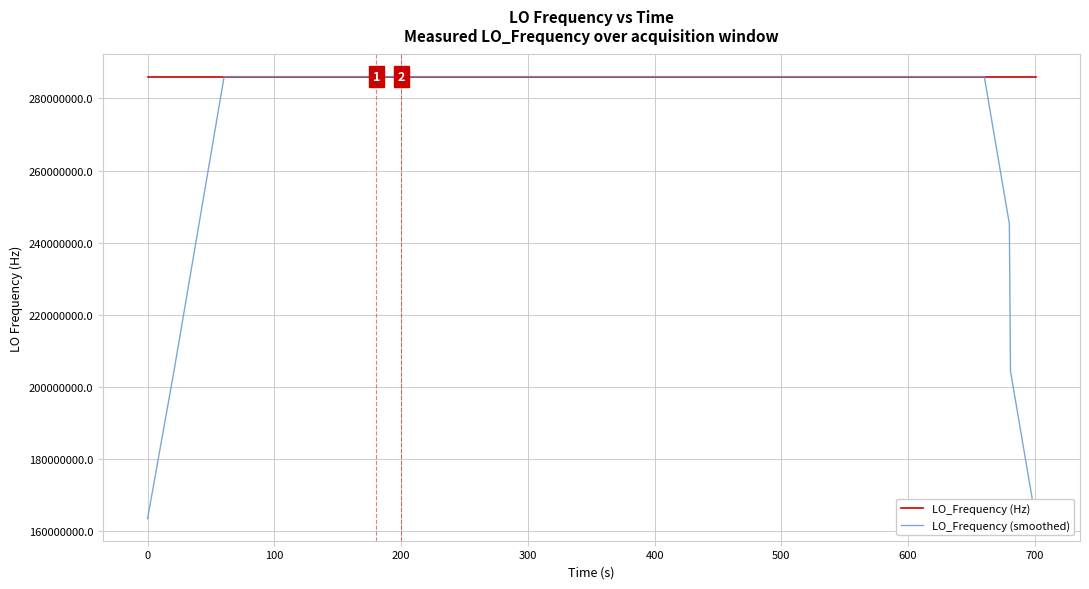

Rank the series by their average value, from lowest to highest.

LO_Frequency (smoothed), LO_Frequency (Hz)